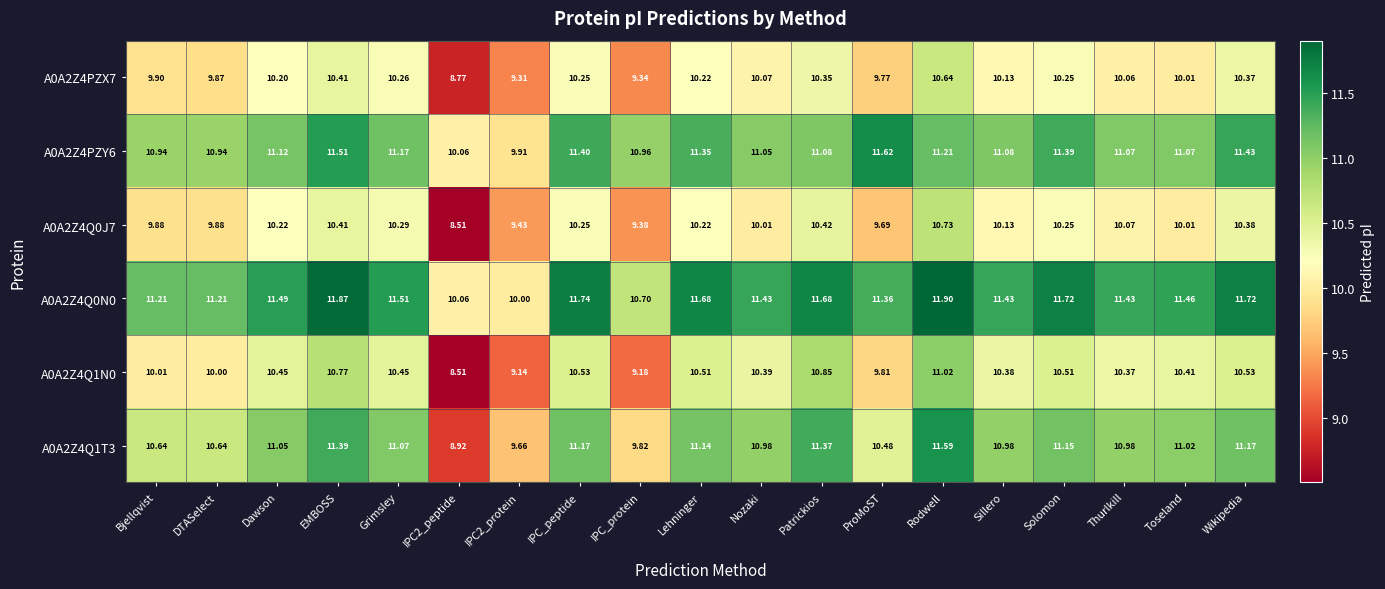

What is the smallest value displayed?

8.5